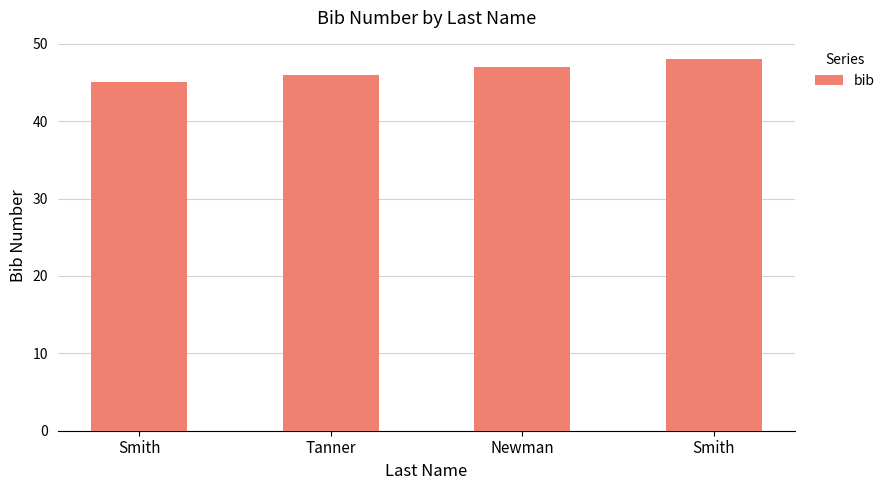

The chart shows a value of 45 at Smith. True or false?

True